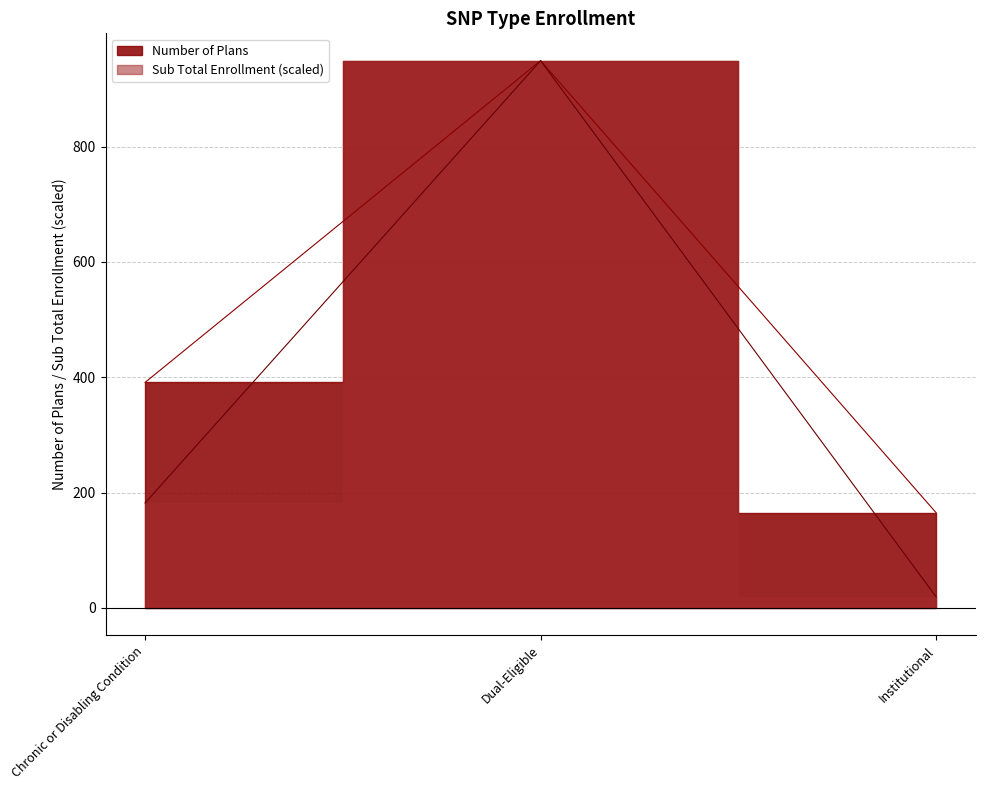

Rank the categories by Number of Plans value from highest to lowest.

Dual-Eligible, Chronic or Disabling Condition, Institutional